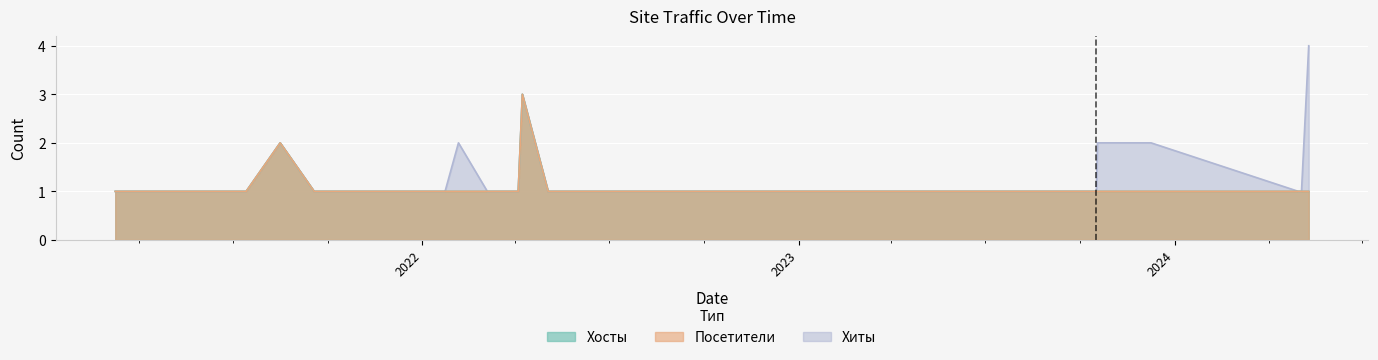

True or false: Хосты and Посетители cross at least once.

False